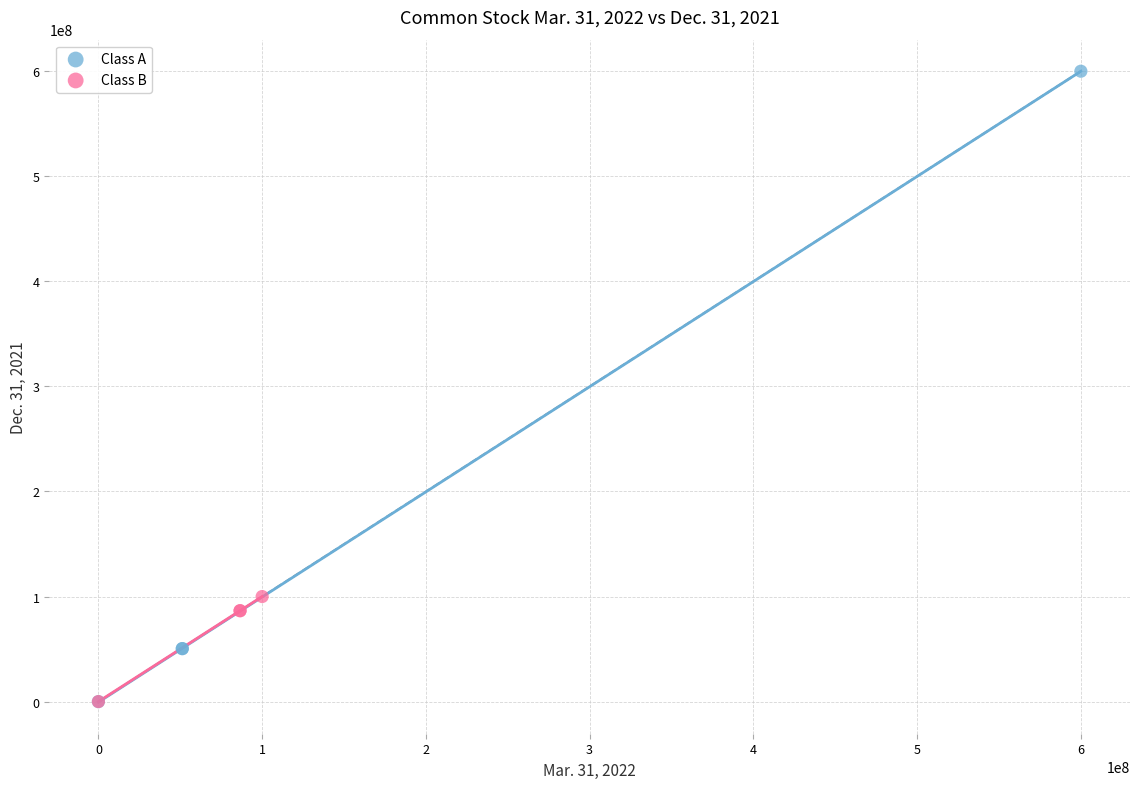

Which series reaches the maximum Y coordinate?

Class A